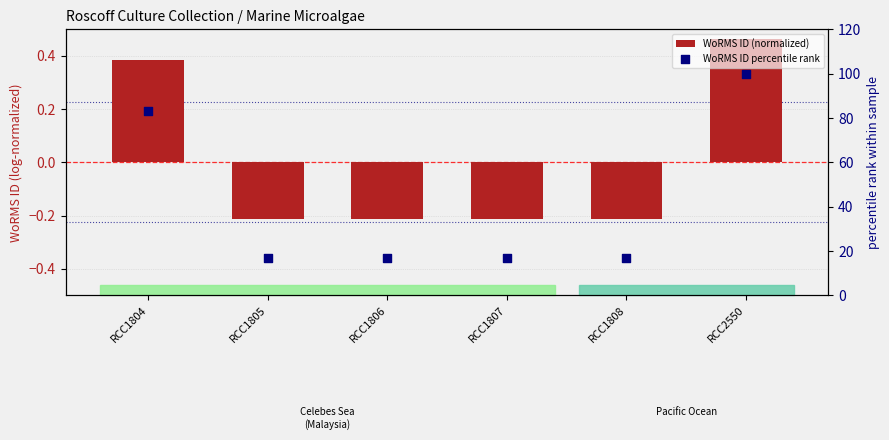

Which series reaches the minimum Y coordinate?

WoRMS ID (normalized)